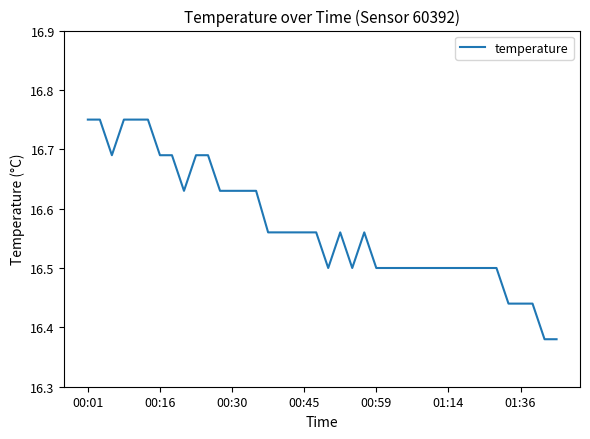

What is the difference between the maximum and minimum values?

0.4